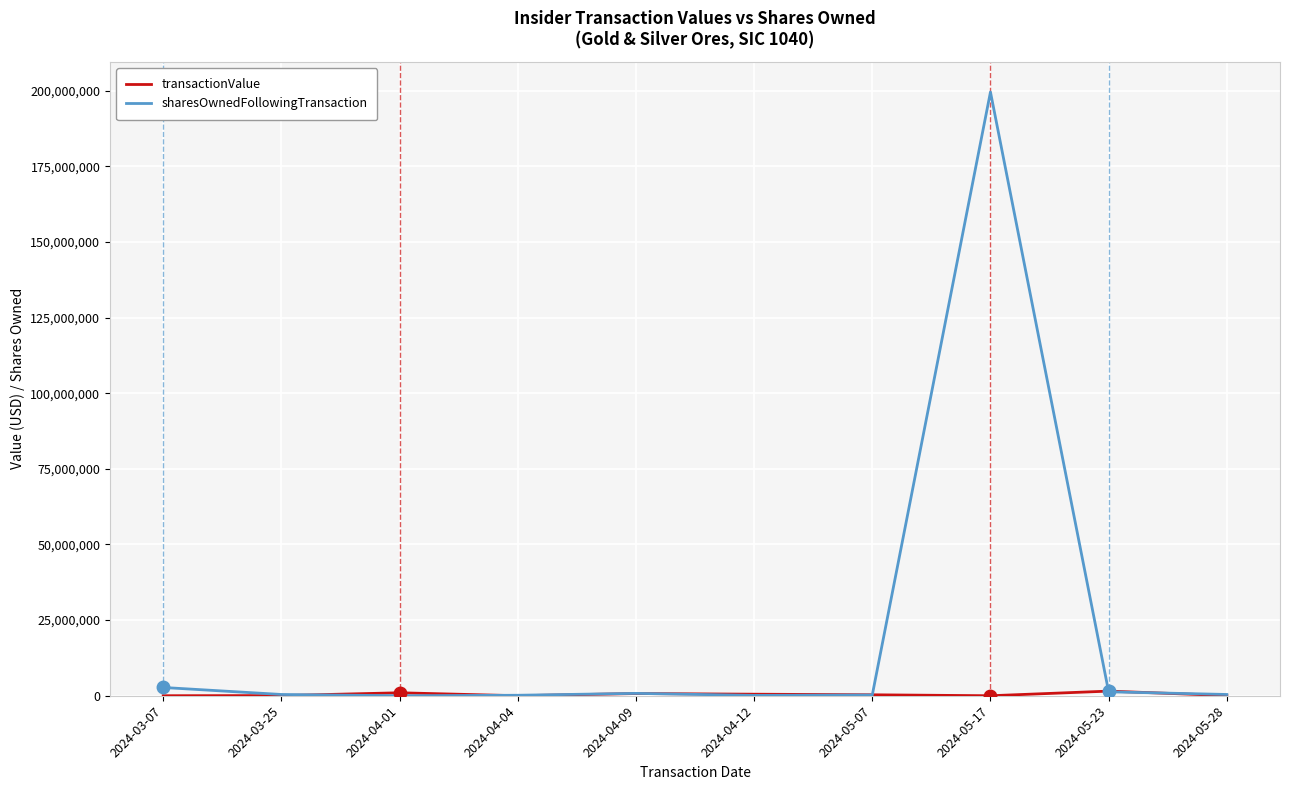

Which series has the largest total across all categories?

sharesOwnedFollowingTransaction